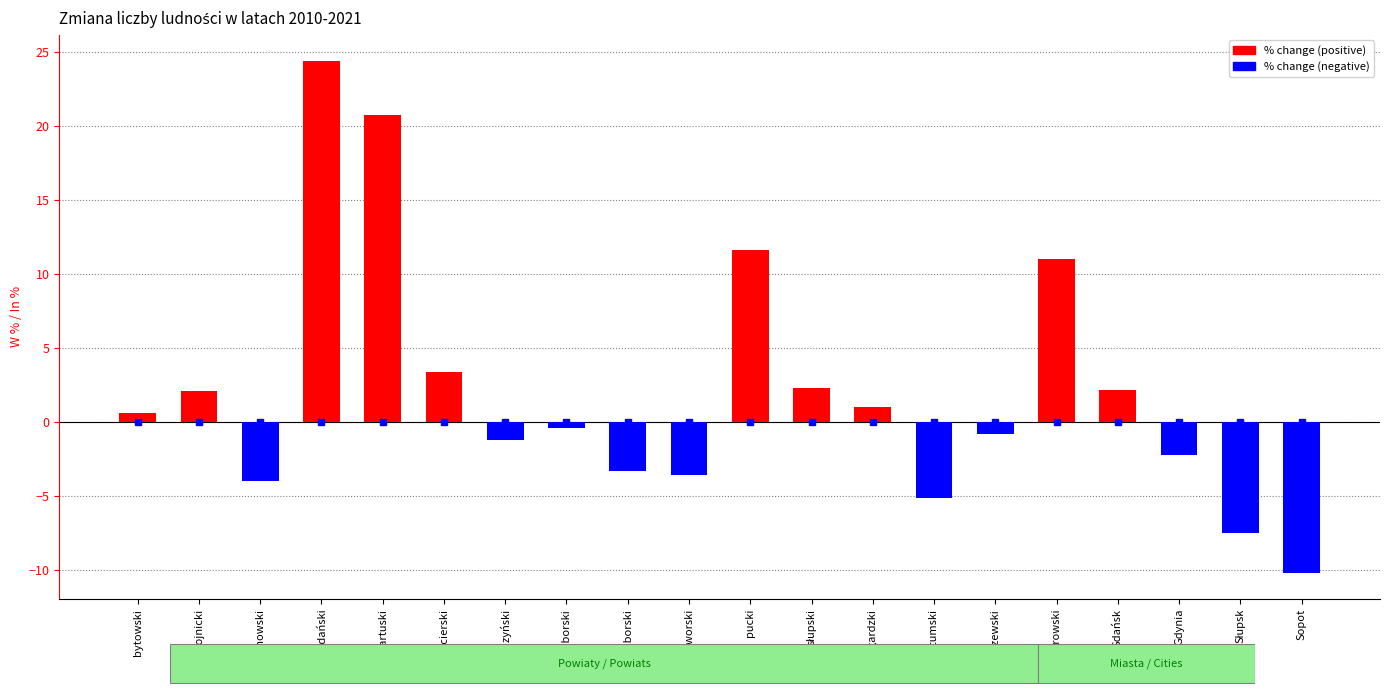

What is the approximate value at kartuski?

20.7